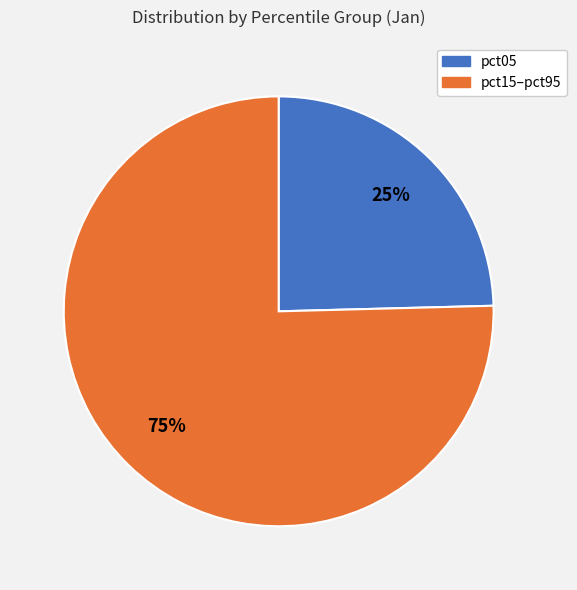

Does any single category account for the majority?

Yes